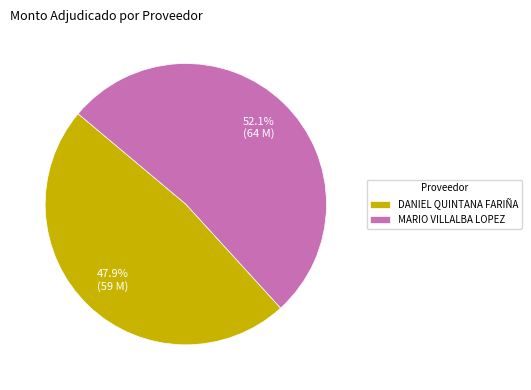

What is the majority slice?

MARIO VILLALBA LOPEZ